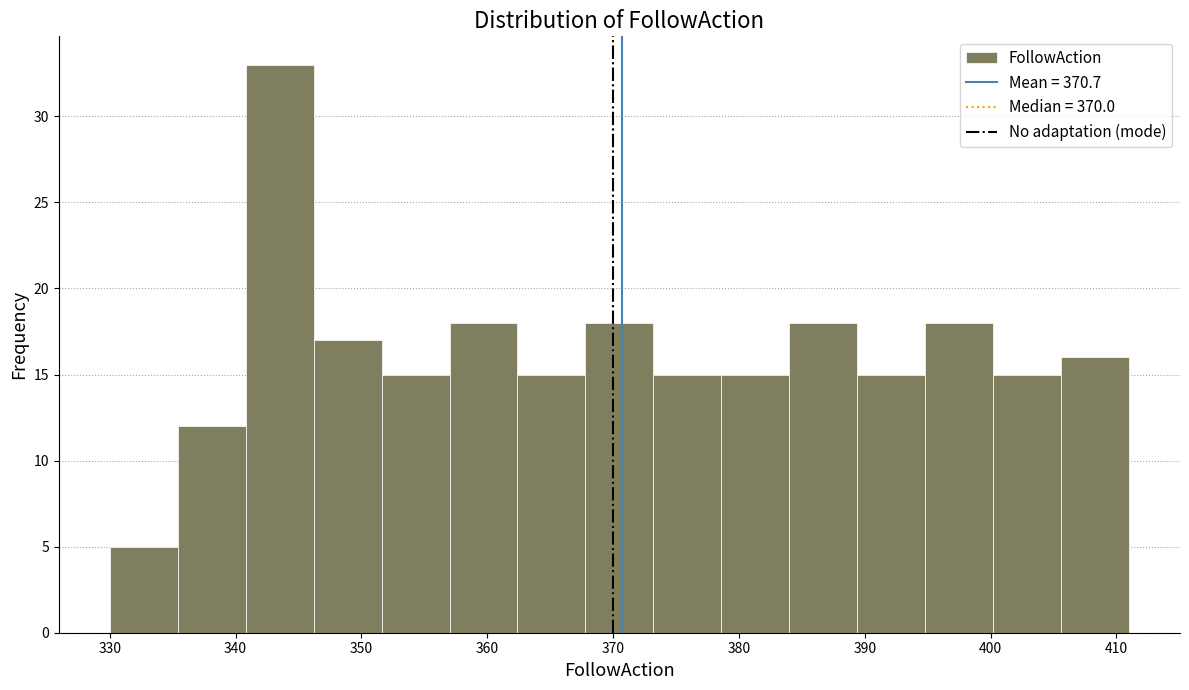

Over which range of the x-axis is the bar tallest?

340.8 to 346.2